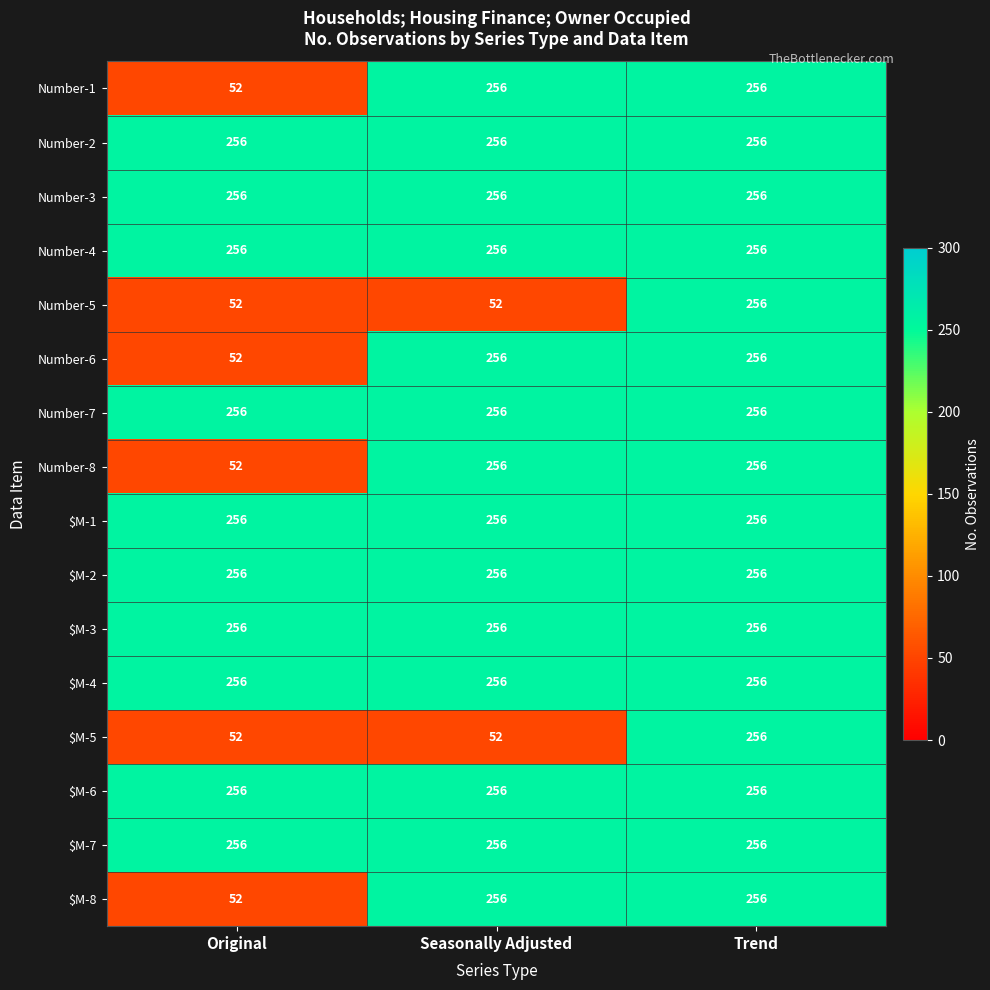

What is the total value across all series at Seasonally Adjusted?

3688